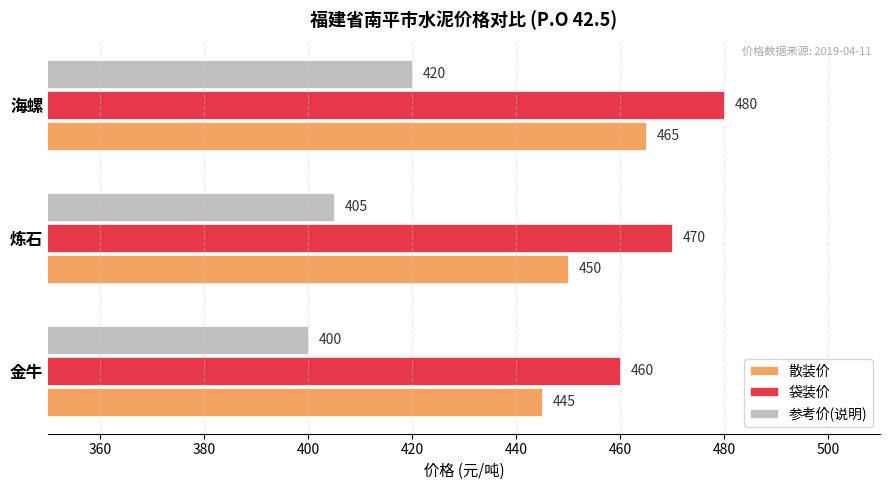

The value of 散装价 at 炼石 is 450. True or false?

True